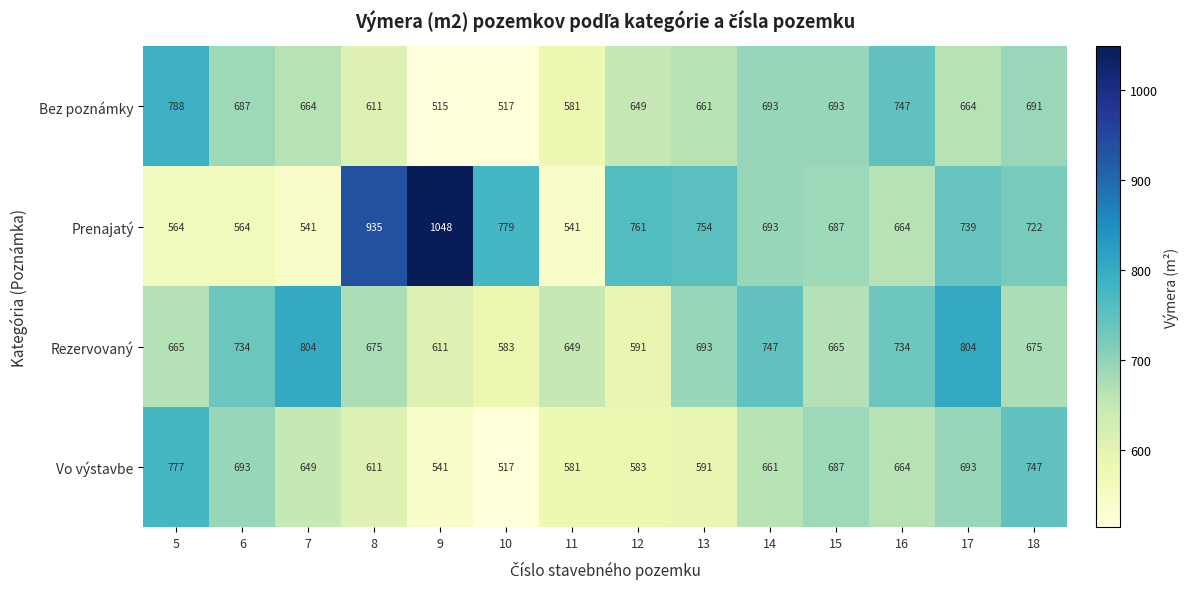

At which label does Prenajatý first exceed 722?

8